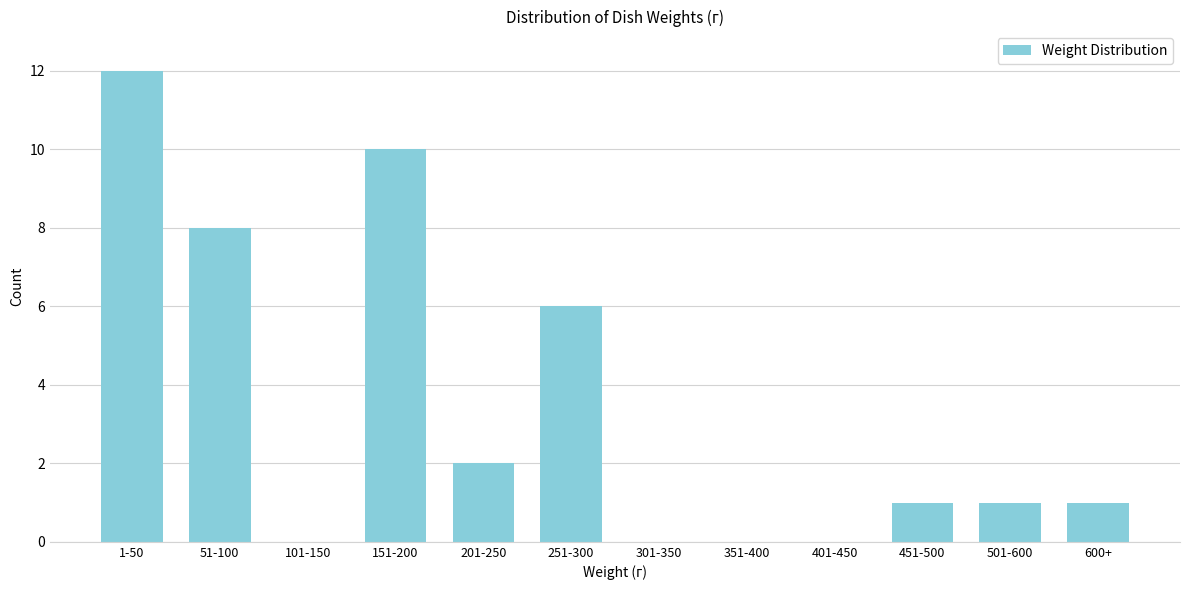

Reading left to right, list all the values displayed in this chart.

1-50=12	51-100=8	101-150=0	151-200=10	201-250=2	251-300=6	301-350=0	351-400=0	401-450=0	451-500=1	501-600=1	600+=1